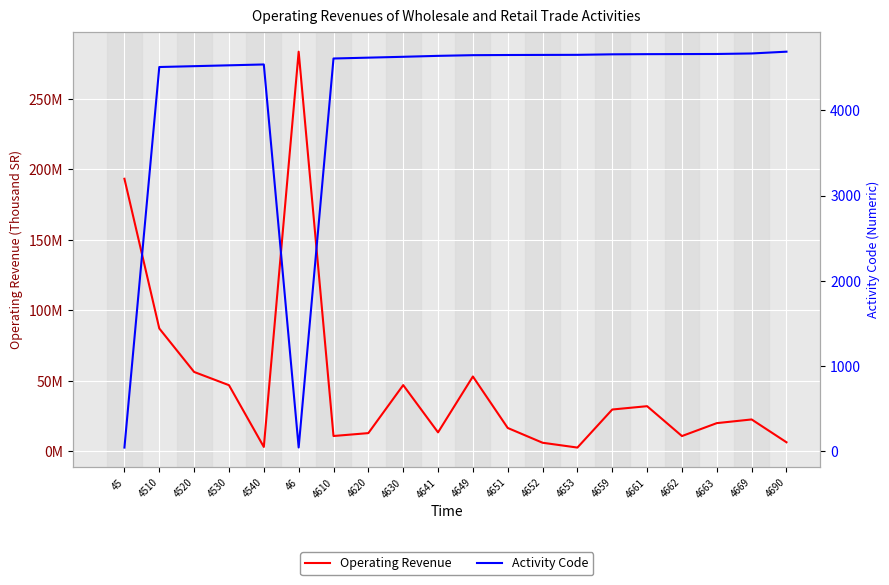

List the series in order of their peak value, lowest first.

Activity Code, Operating Revenue